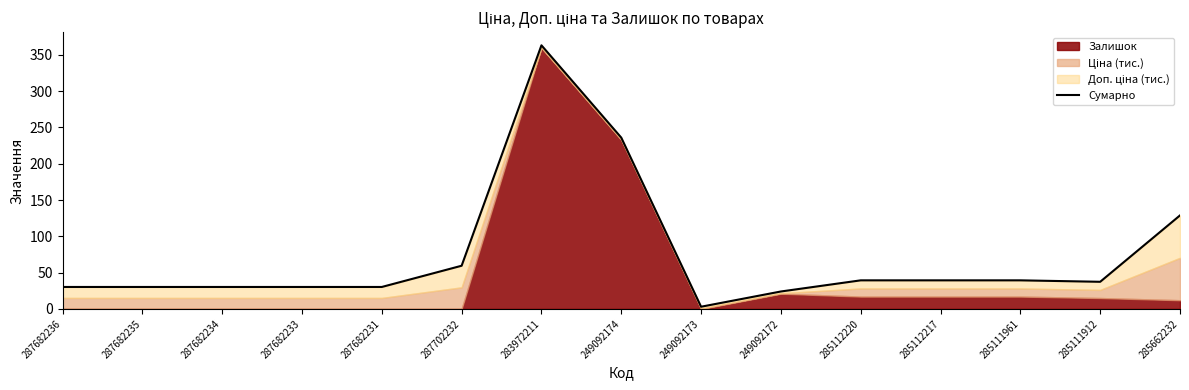

What is the approximate value at 285112217?

39.4